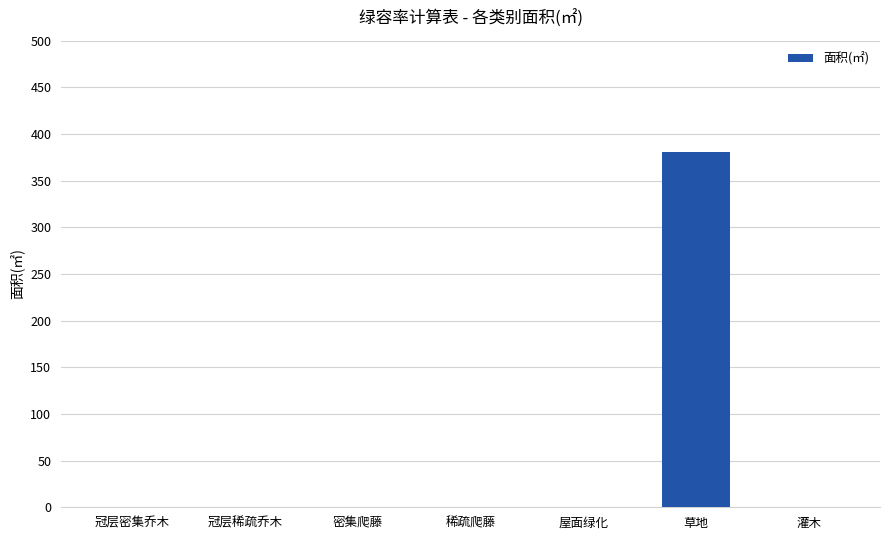

True or false: the data shows -214 at 冠层稀疏乔木.

False